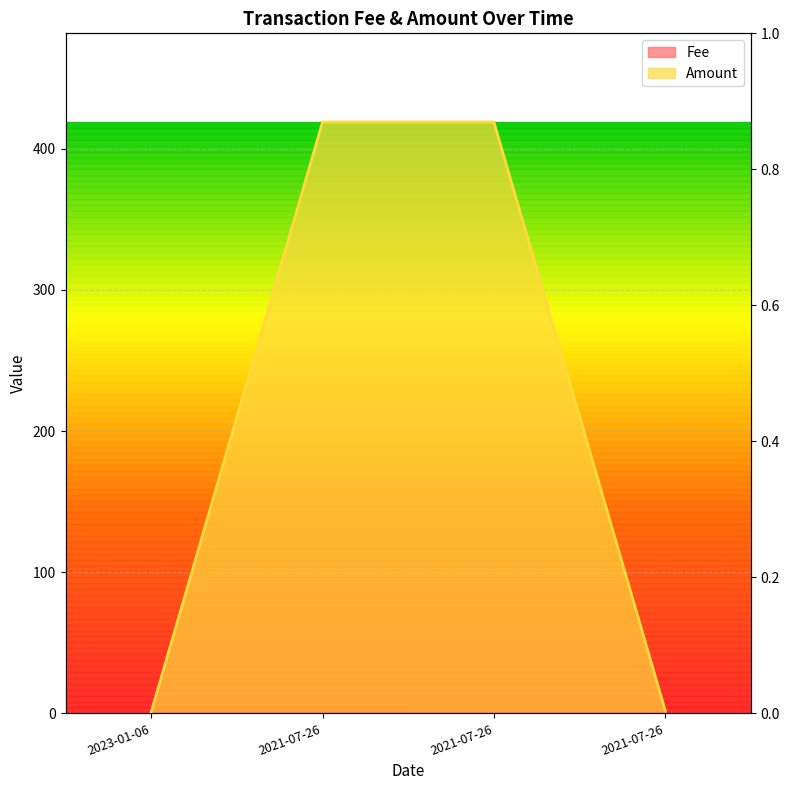

What is the approximate value of Amount at 2023-01-06?

1.0